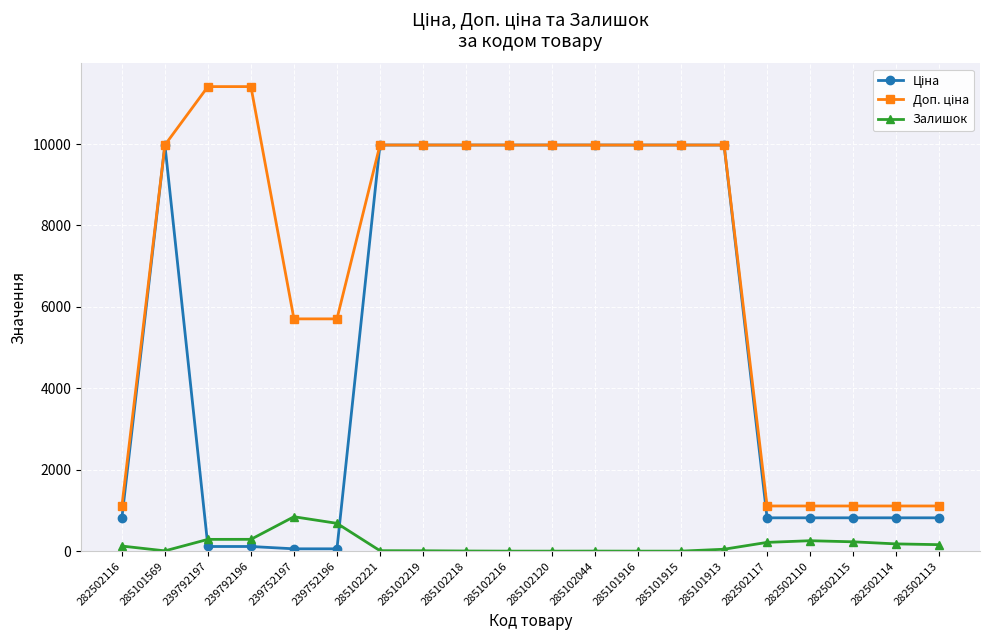

What is the total value across all series at 285102120?

19950.0